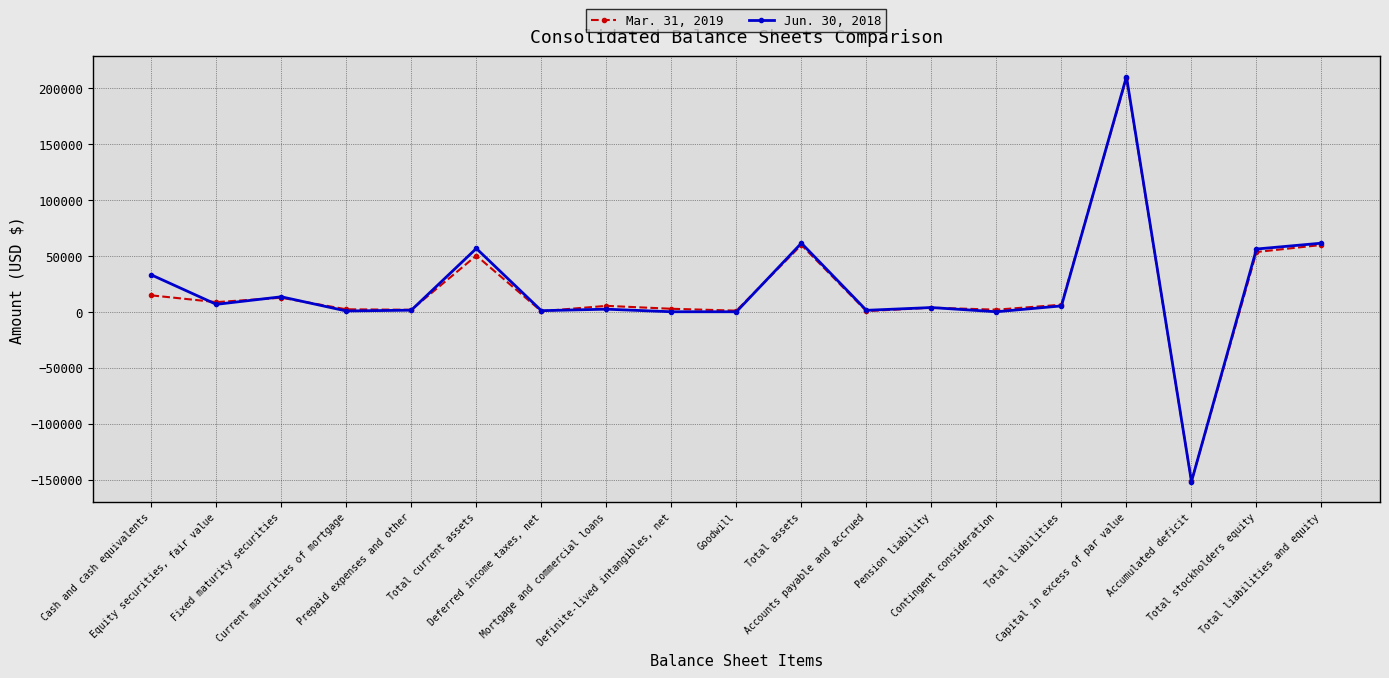

At Goodwill, list the series in order from smallest to largest.

Jun. 30, 2018, Mar. 31, 2019